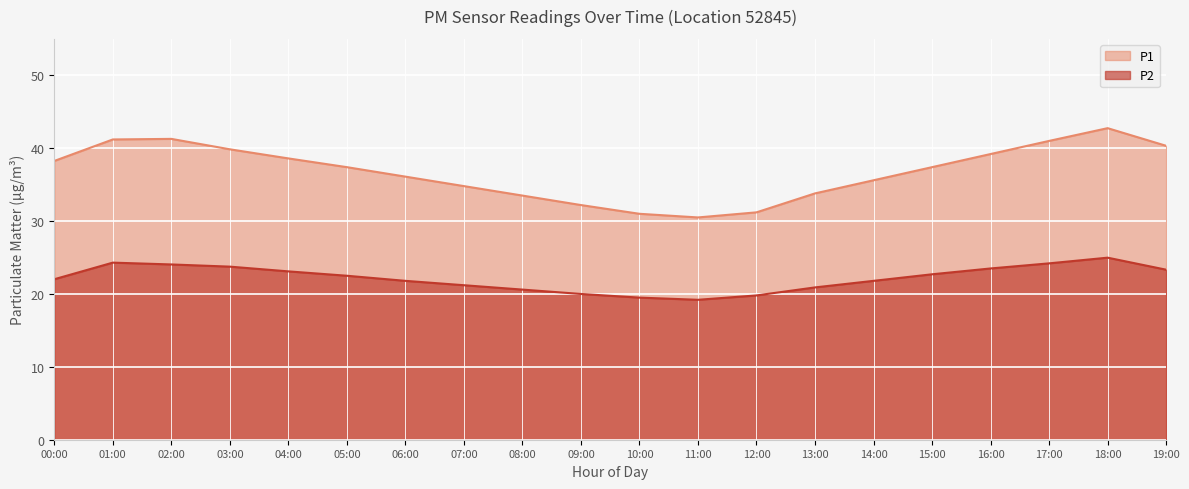

What is the maximum value shown in the chart?

42.8